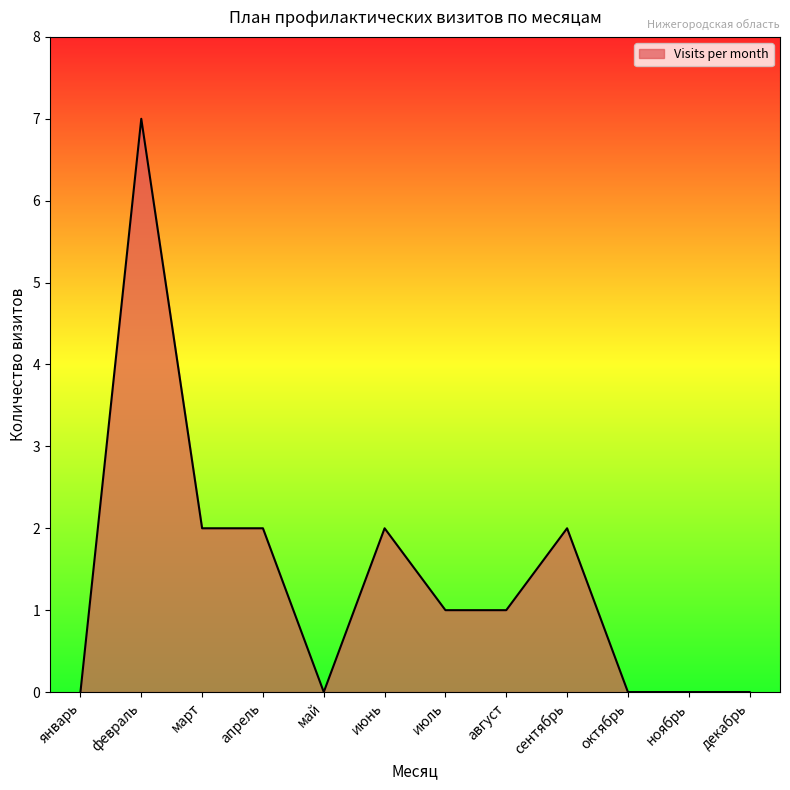

How many lines are shown in the chart?

1